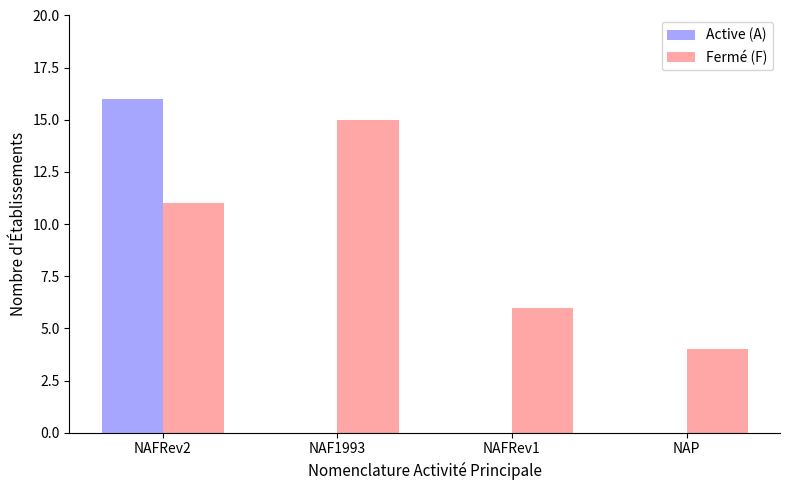

Is it true that Fermé (F) equals 3 at NAFRev1?

False